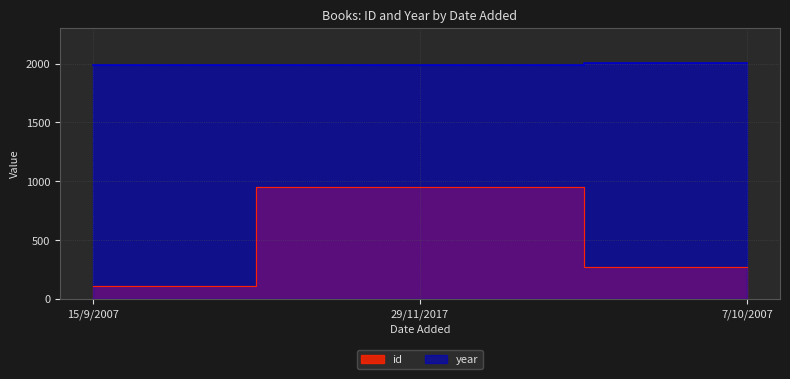

The value of id at 7/10/2007 is 101. True or false?

False